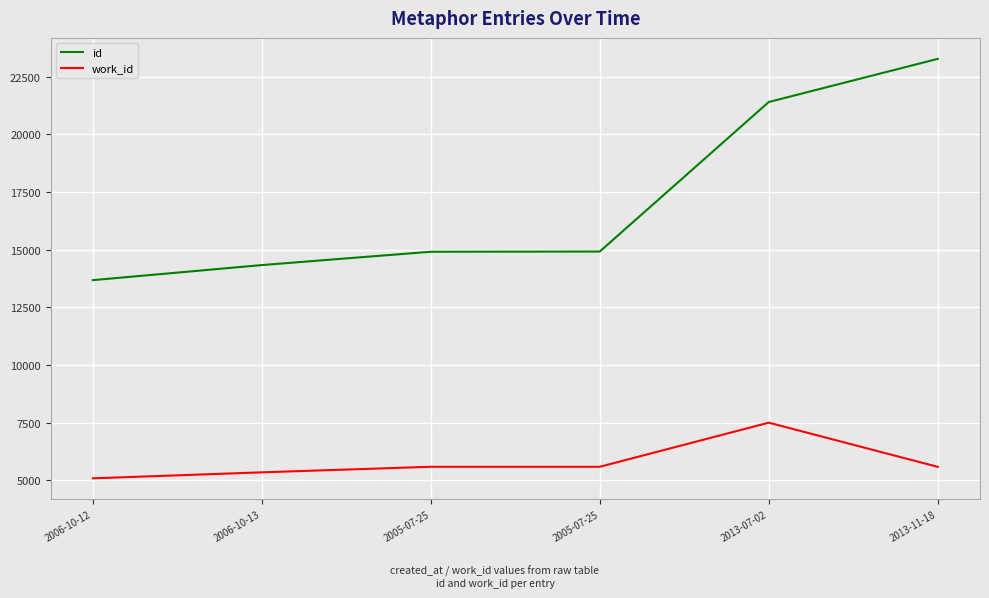

What is the difference between the work_id values at 2005-07-25 and 2013-11-18?

3